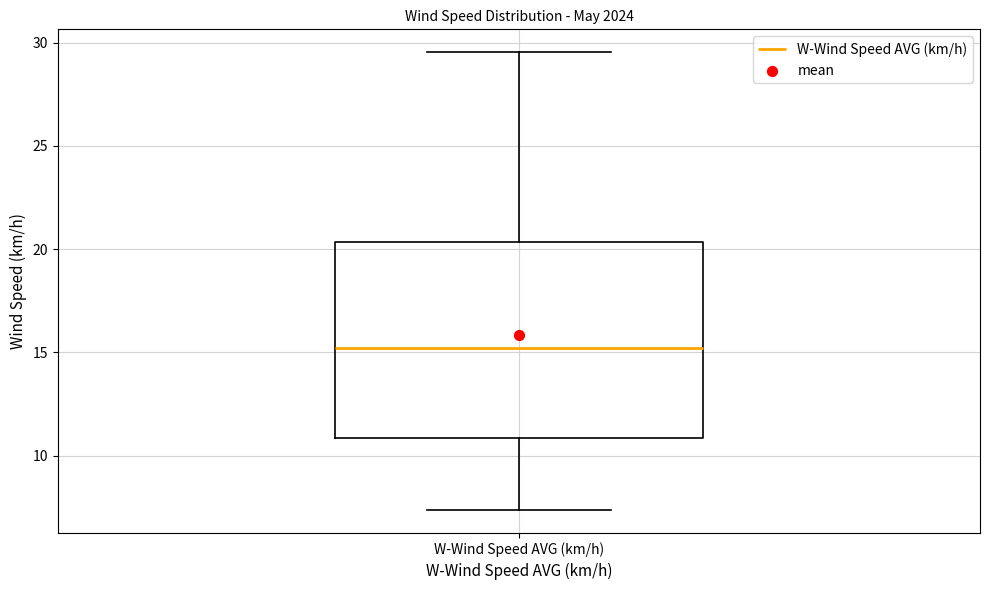

Read this box plot against the y-axis: the position of the median line, the range covered by the box, and the ends of both whiskers. The values are not printed on the chart, so give them approximately, as read against the axis.

median 15.0, box 11.0 to 20.5, whiskers 7.5 to 29.5